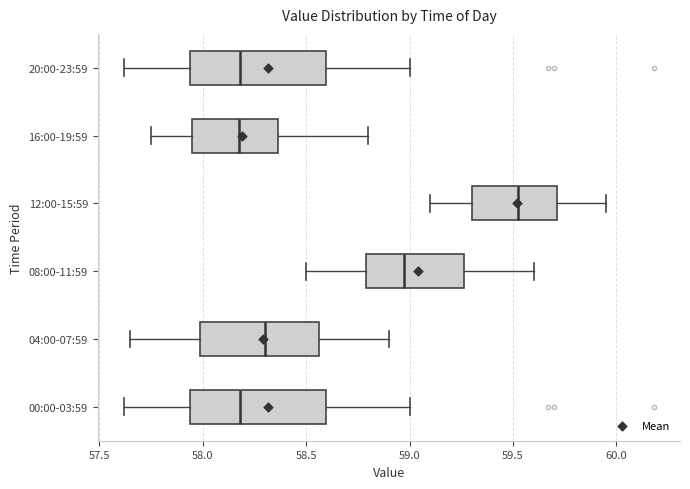

Reading bottom to top, read every box against the x-axis: the position of its median line, the range the box covers, and the ends of its whiskers. The values are not printed on the chart, so give them approximately, as read against the axis.

00:00-03:59: median 58.20, box 57.95 to 58.60, whiskers 57.60 to 59.00
04:00-07:59: median 58.30, box 58.00 to 58.55, whiskers 57.65 to 58.90
08:00-11:59: median 59.00, box 58.80 to 59.25, whiskers 58.50 to 59.60
12:00-15:59: median 59.55, box 59.30 to 59.70, whiskers 59.10 to 59.95
16:00-19:59: median 58.20, box 57.95 to 58.35, whiskers 57.75 to 58.80
20:00-23:59: median 58.20, box 57.95 to 58.60, whiskers 57.60 to 59.00